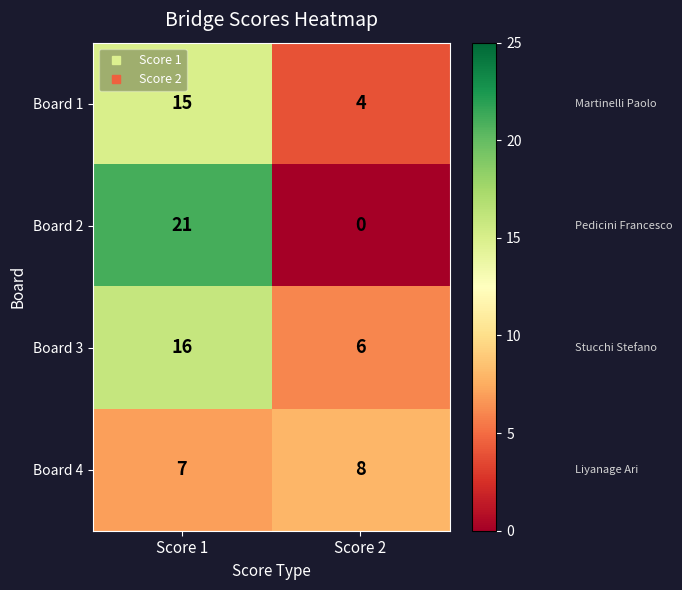

At which label is Board 1 closest to 9?

Score 2